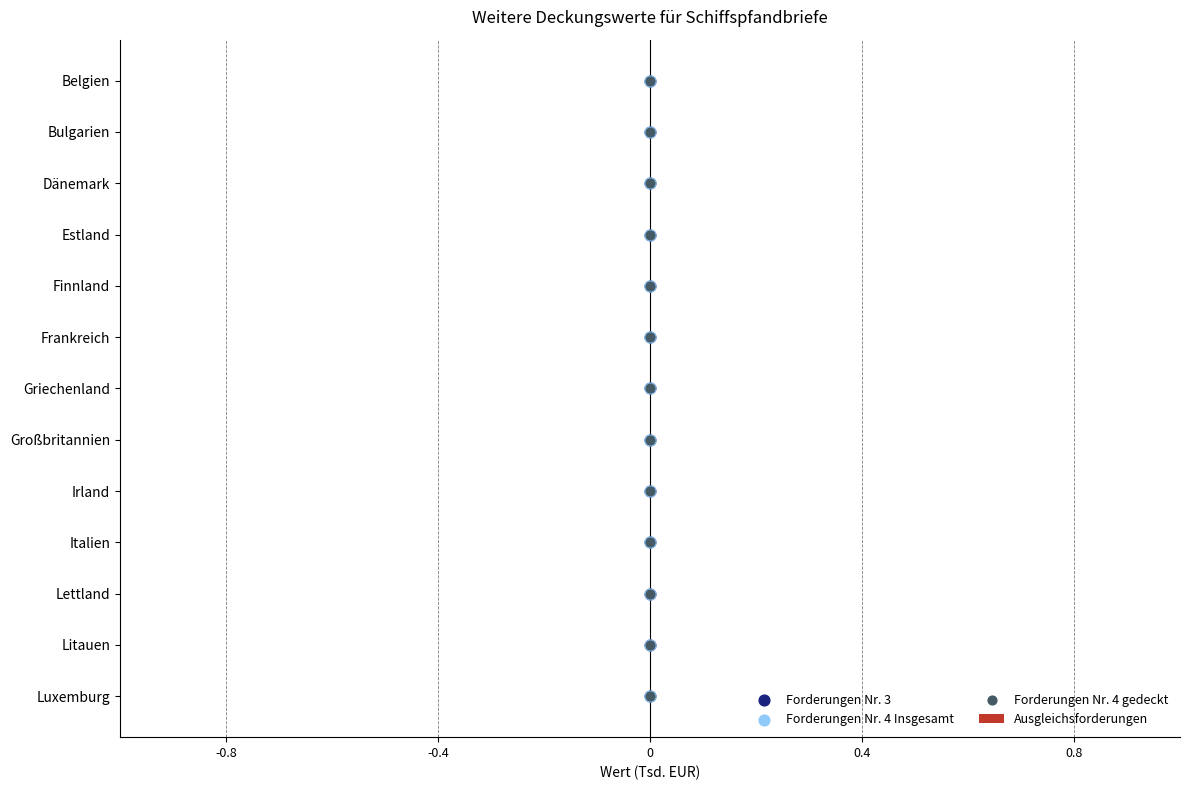

What are all the series names shown in the legend?

Ausgleichsforderungen, Forderungen Nr. 3, Forderungen Nr. 4 Insgesamt, Forderungen Nr. 4 gedeckt